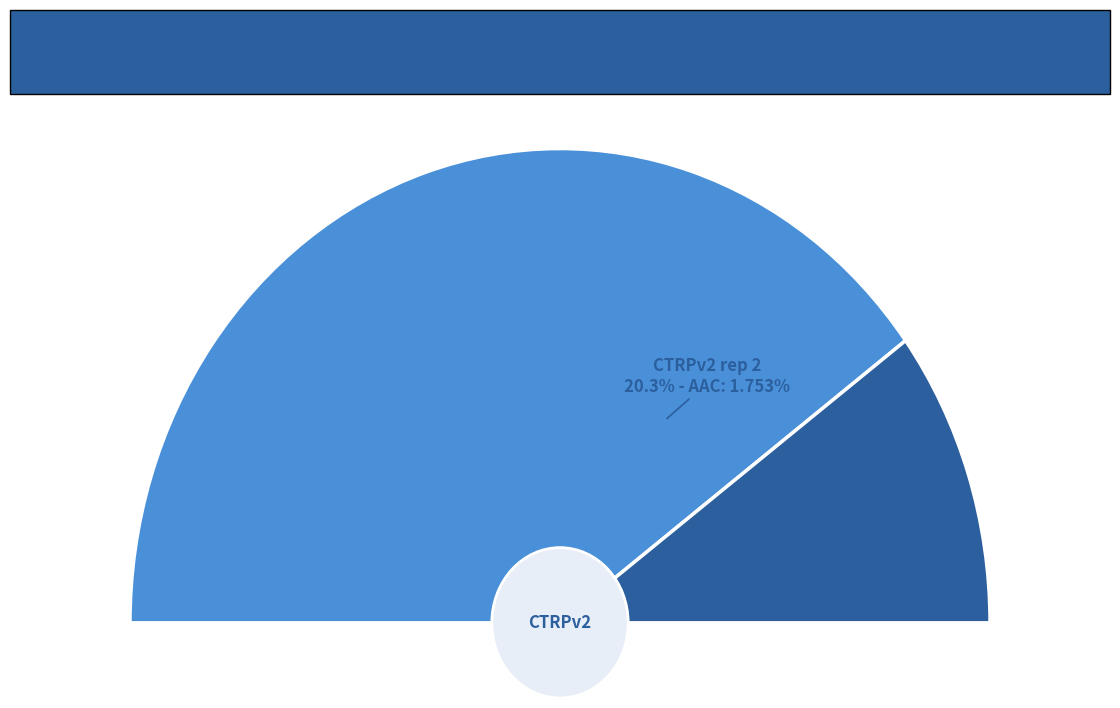

Which has a higher value, CTRPv2 rep 2 or CTRPv2 rep 1?

CTRPv2 rep 1